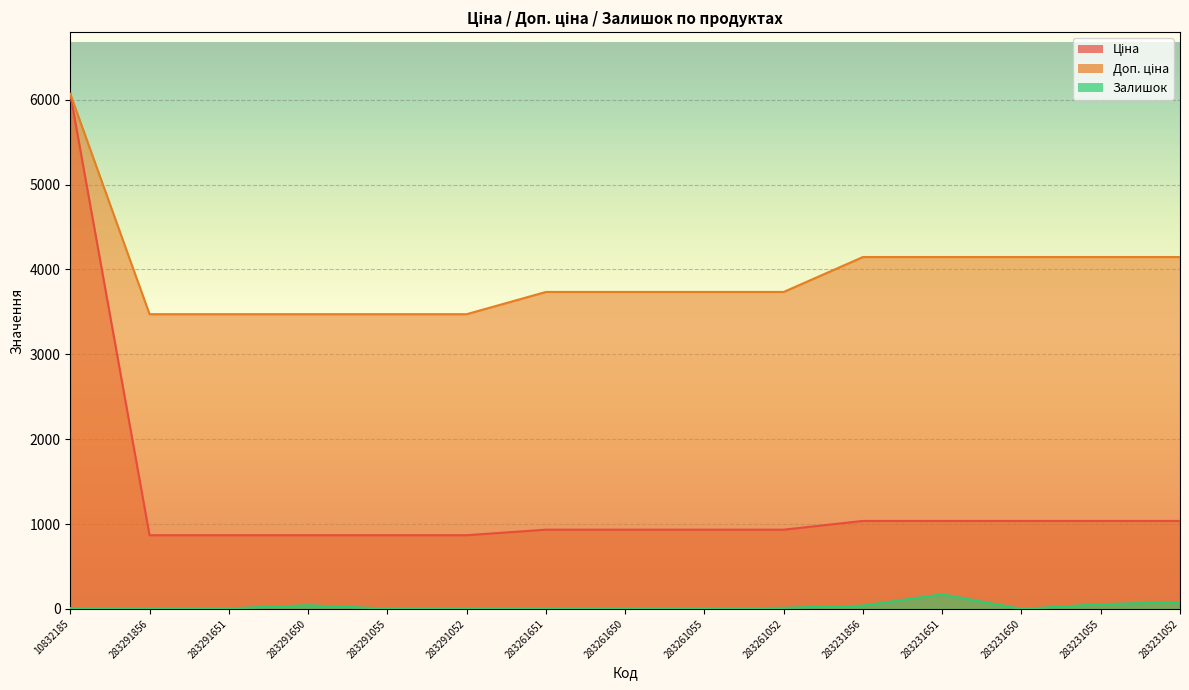

What is the maximum value shown in the chart?

6067.2